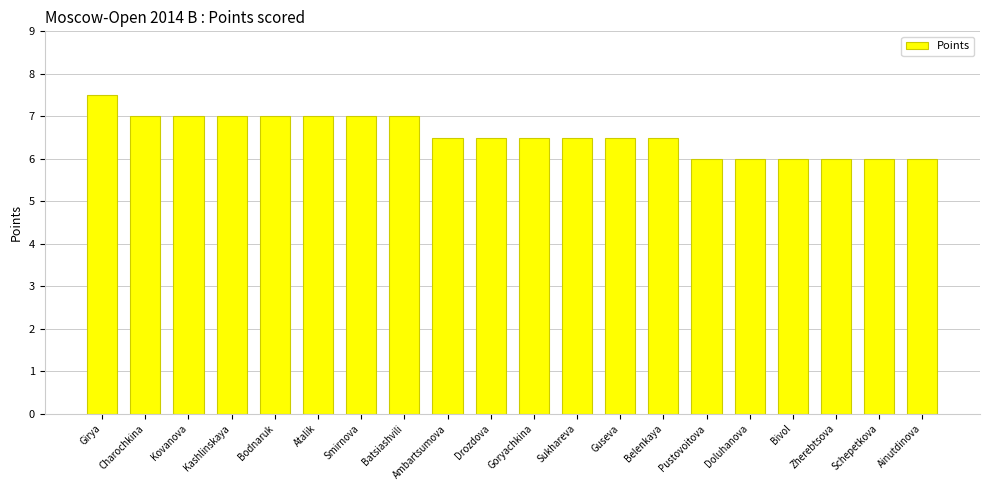

Reading left to right, extract all data points from this chart.

Girya=7.5	Charochkina=7.0	Kovanova=7.0	Kashlinskaya=7.0	Bodnaruk=7.0	Atalik=7.0	Smirnova=7.0	Batsiashvili=7.0	Ambartsumova=6.5	Drozdova=6.5	Goryachkina=6.5	Sukhareva=6.5	Guseva=6.5	Belenkaya=6.5	Pustovoitova=6.0	Doluhanova=6.0	Bivol=6.0	Zherebtsova=6.0	Schepetkova=6.0	Ainutdinova=6.0